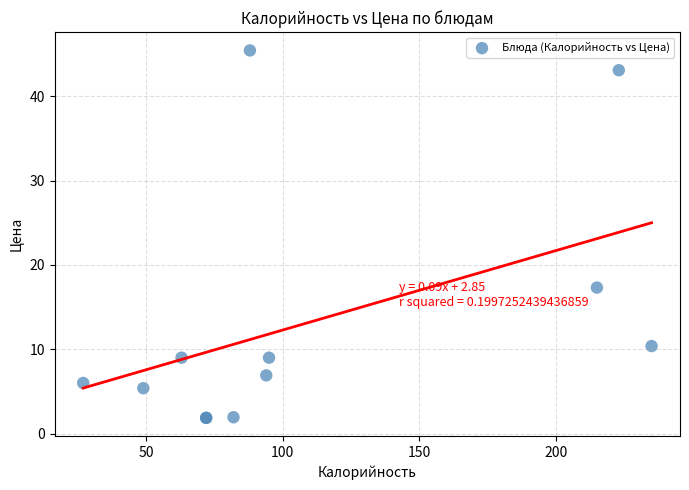

What Y value in the scatter plot is closest to 23?

17.3